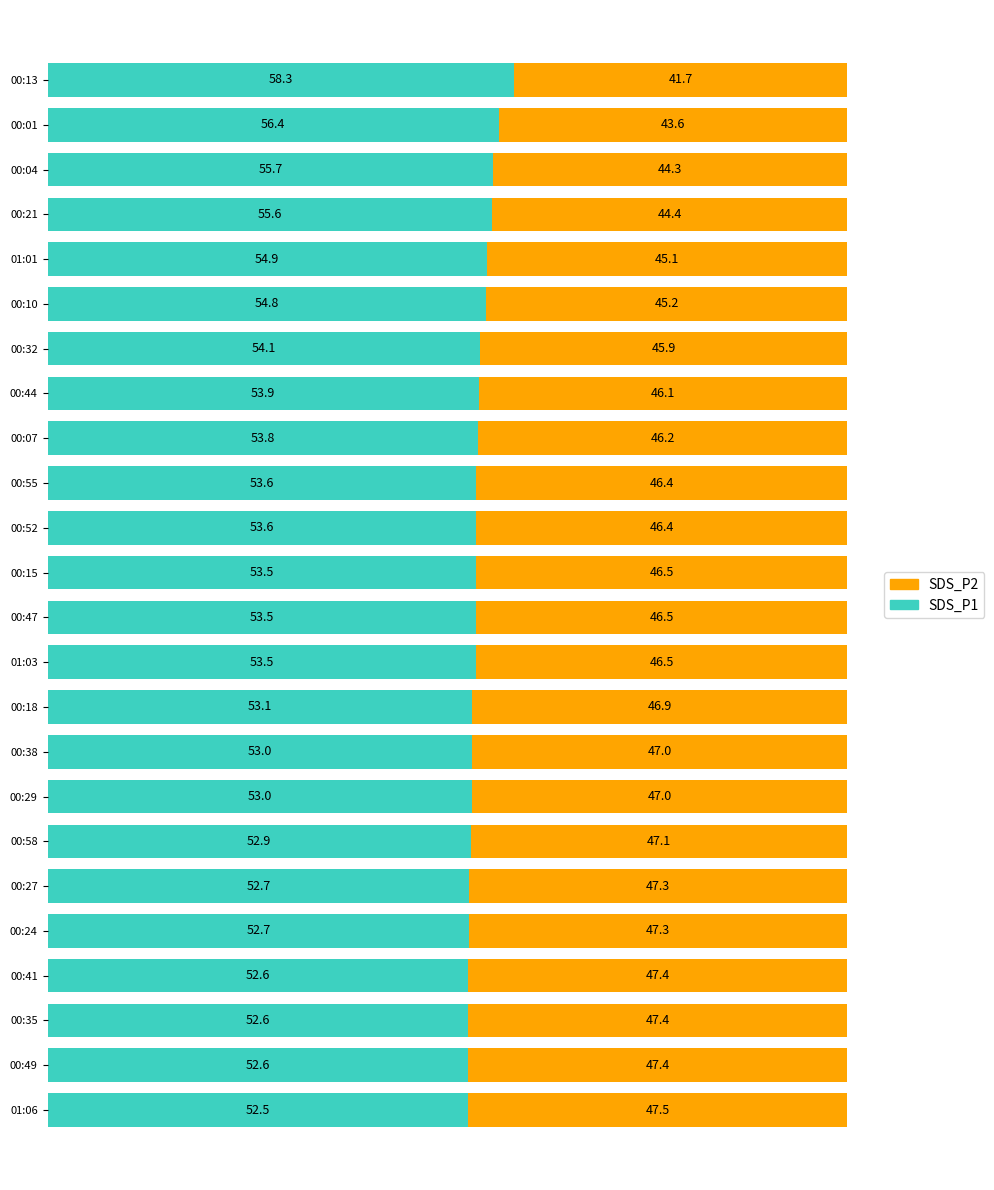

The value of SDS_P1 at 00:24 is 33.1. True or false?

False